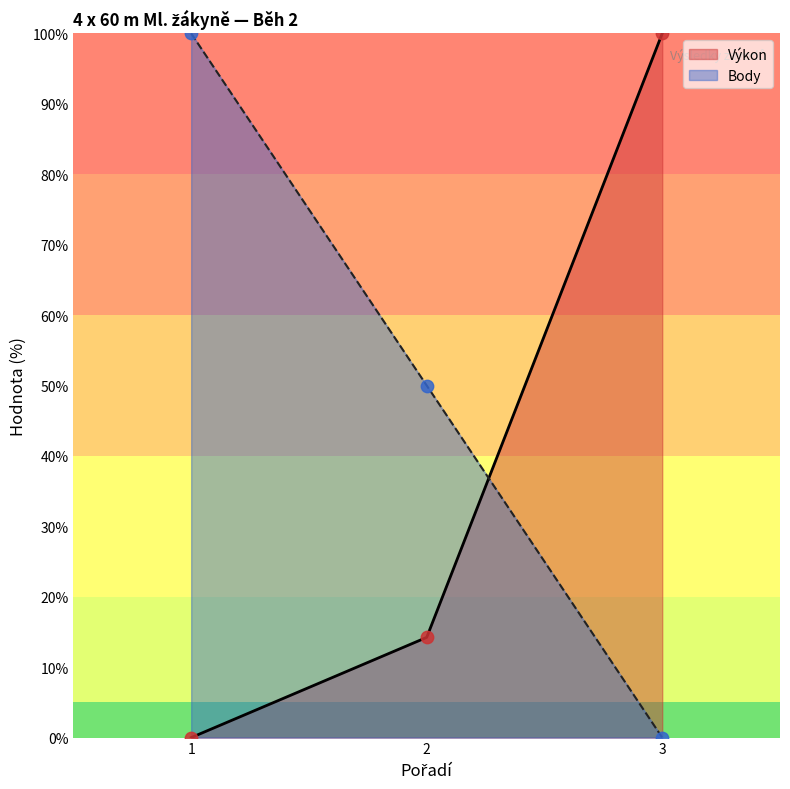

What are all the series names shown in the legend?

Výkon, Body